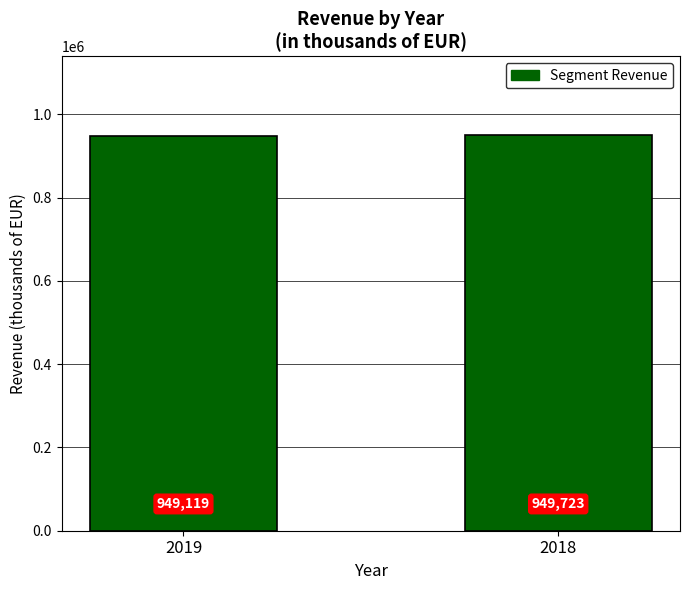

Which category has the highest value across all series?

2018